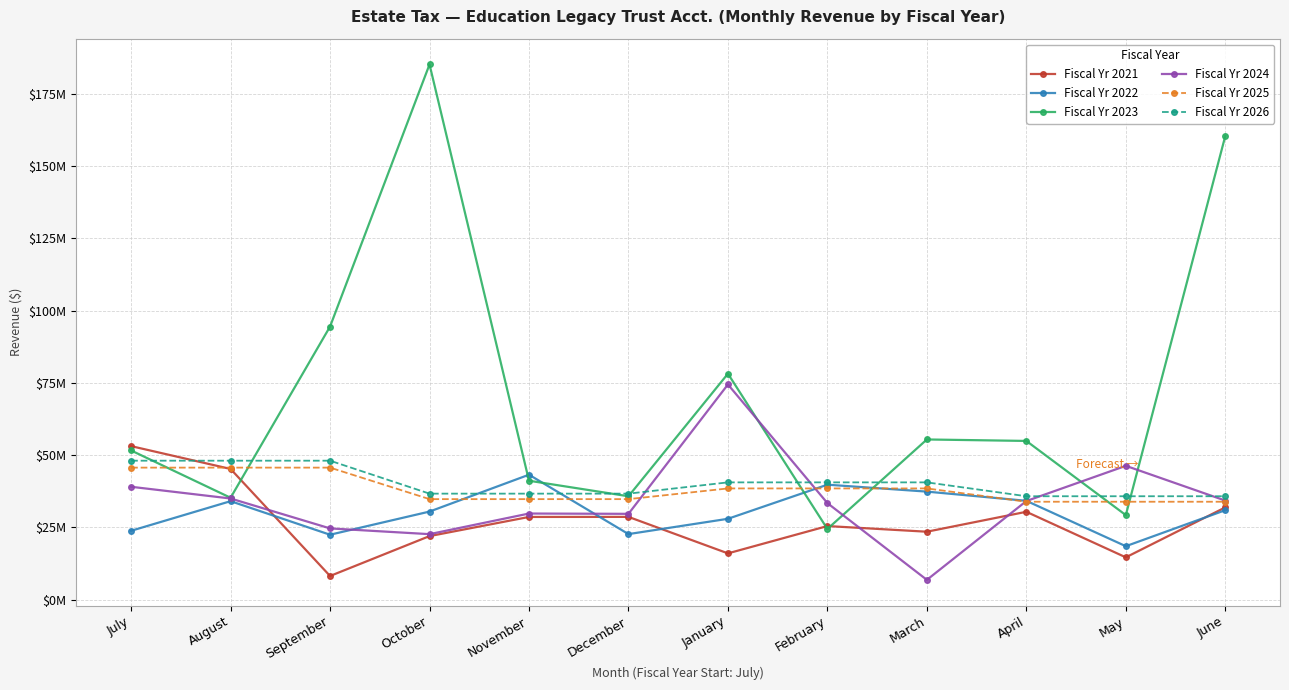

List the series in order of their peak value, highest first.

Fiscal Yr 2023, Fiscal Yr 2024, Fiscal Yr 2021, Fiscal Yr 2026, Fiscal Yr 2025, Fiscal Yr 2022